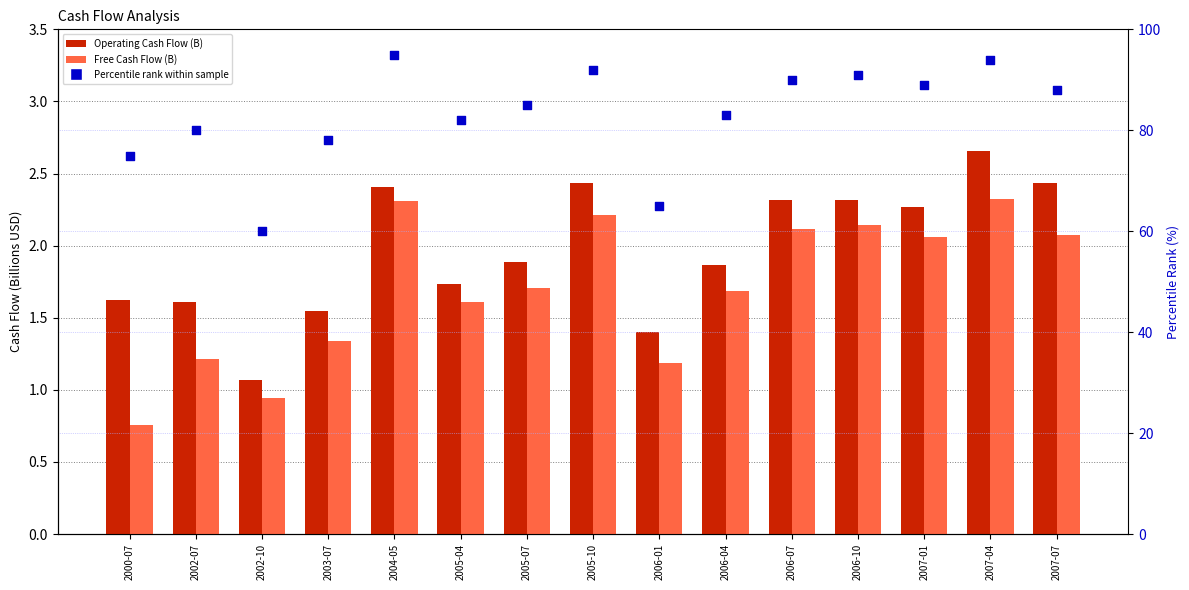

At which category is the sum across all series the highest?

2004-05